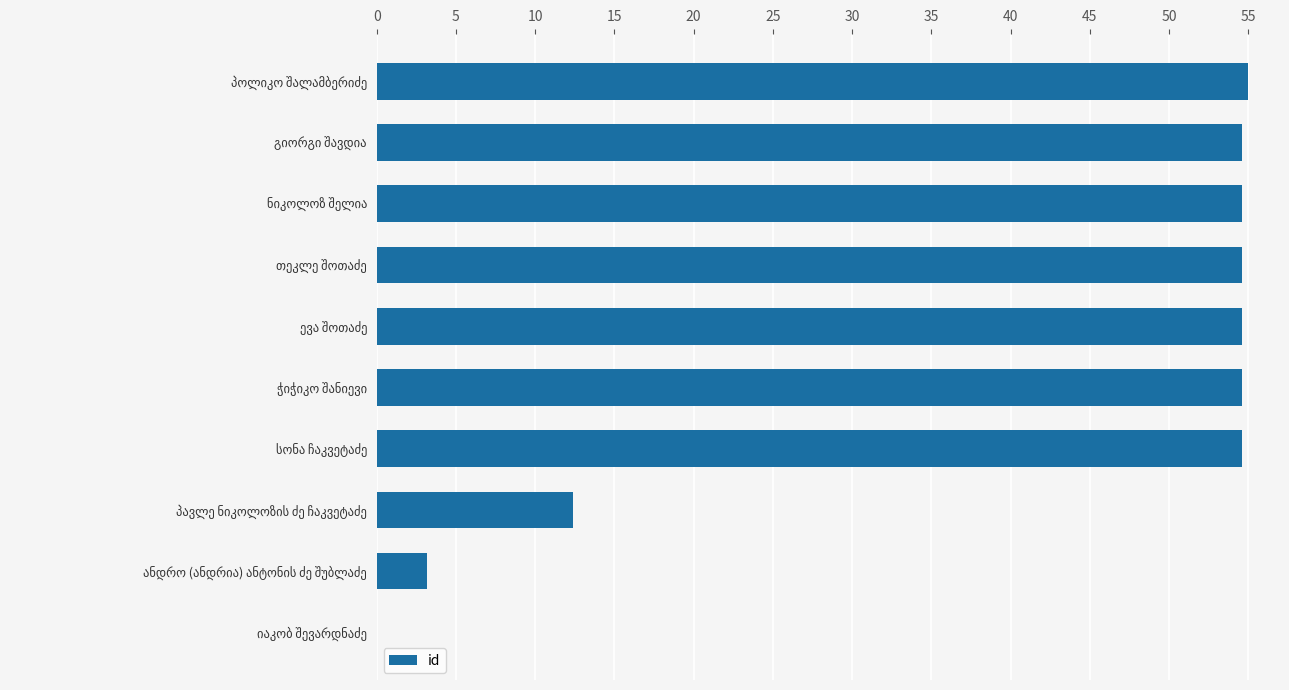

What is the greatest value displayed?

55.0